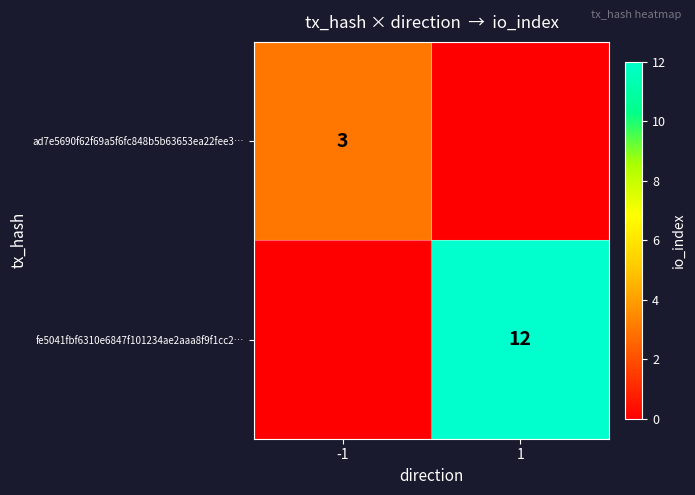

True or false: ad7e5690f62f69a5f6fc848b5b63653ea22fee3… has a value of 1 at -1.

False